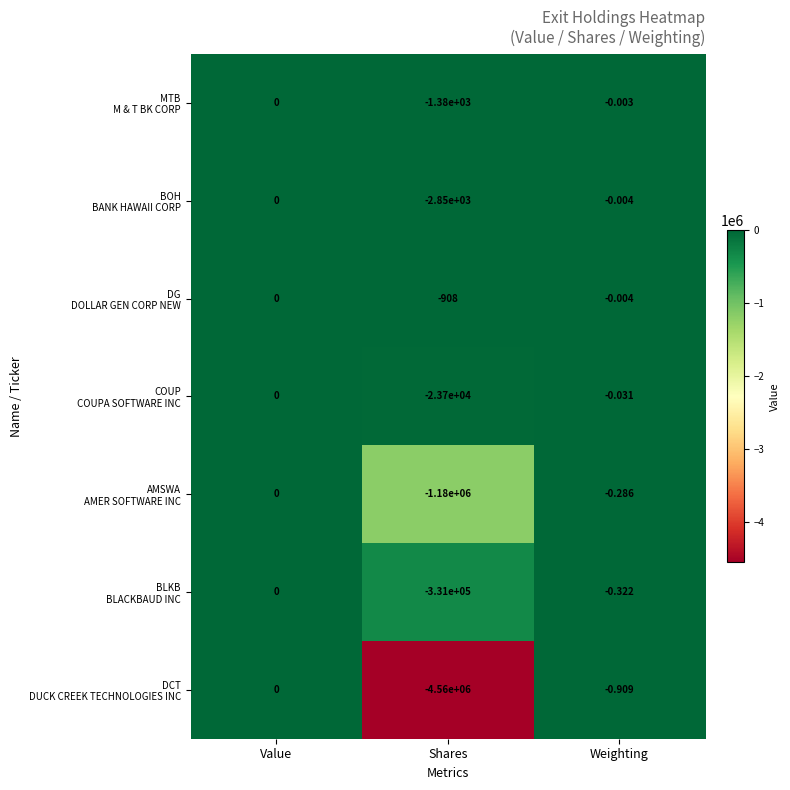

At which category is the sum across all series the highest?

Value